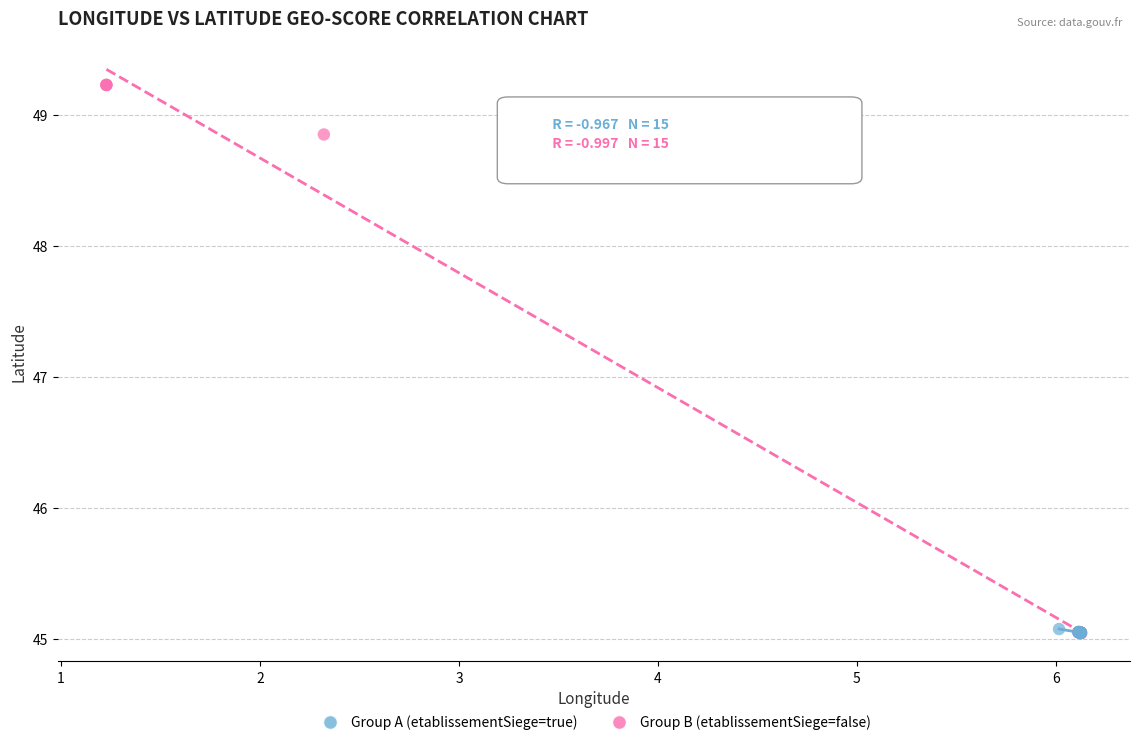

Which series contains the highest Y value?

Group B (etablissementSiege=false)